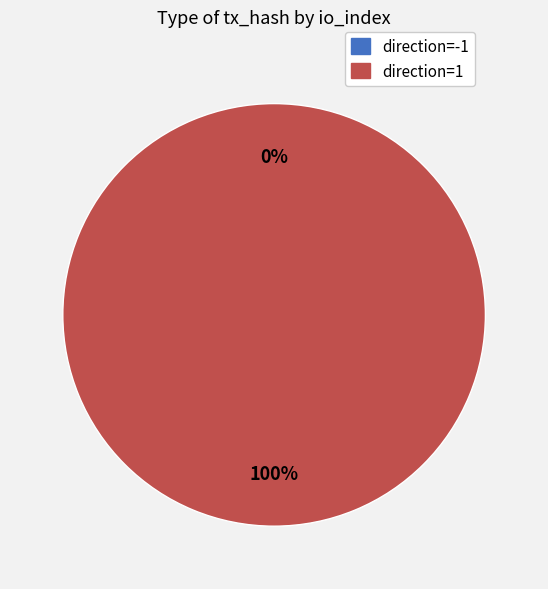

To the nearest percent, what is the difference between the direction=1 (io_index=5) and direction=-1 (io_index=0) slice percentages?

100%